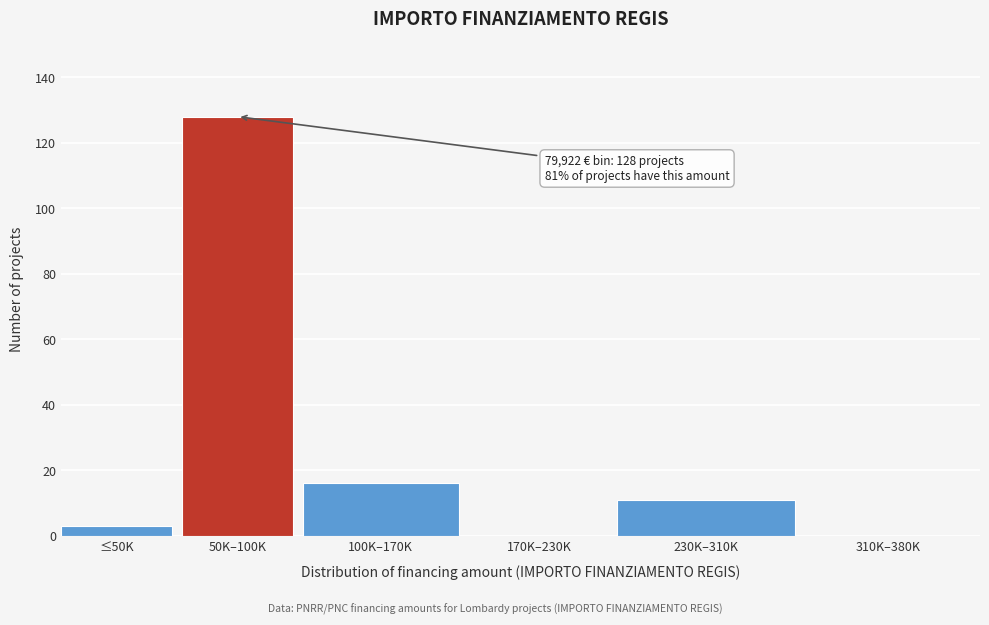

Reading left to right, transcribe all the data shown in this chart.

≤50K=3	50K–100K=128	100K–170K=16	170K–230K=0	230K–310K=11	310K–380K=0